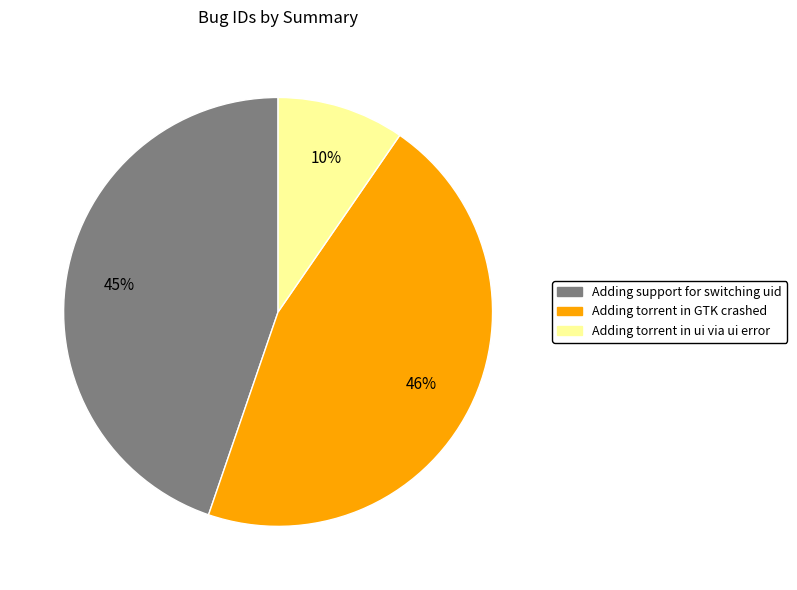

Is there a majority slice in this chart?

No